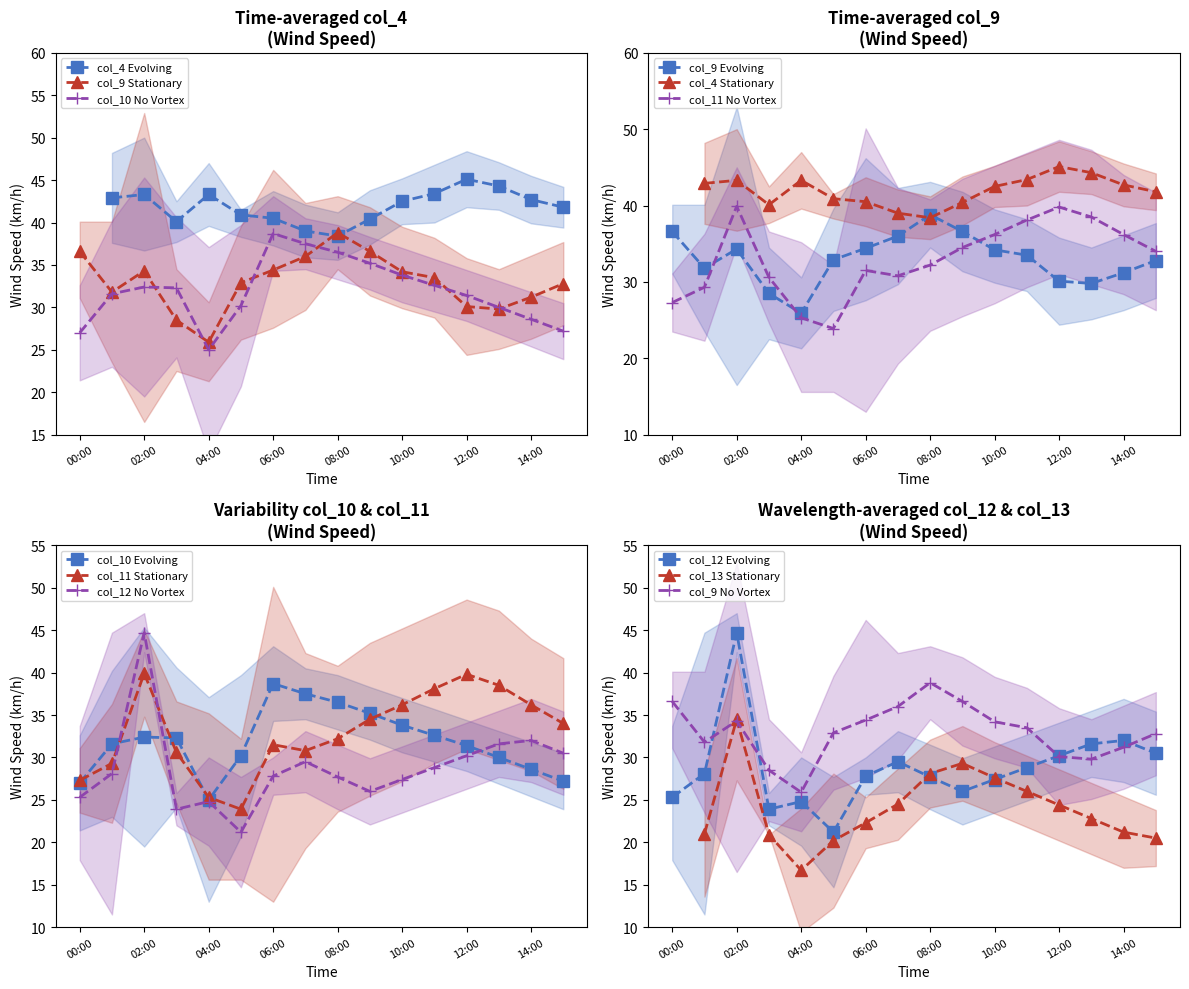

Rank the series at 12:00 from highest to lowest value.

col_11, col_10, col_12, col_9